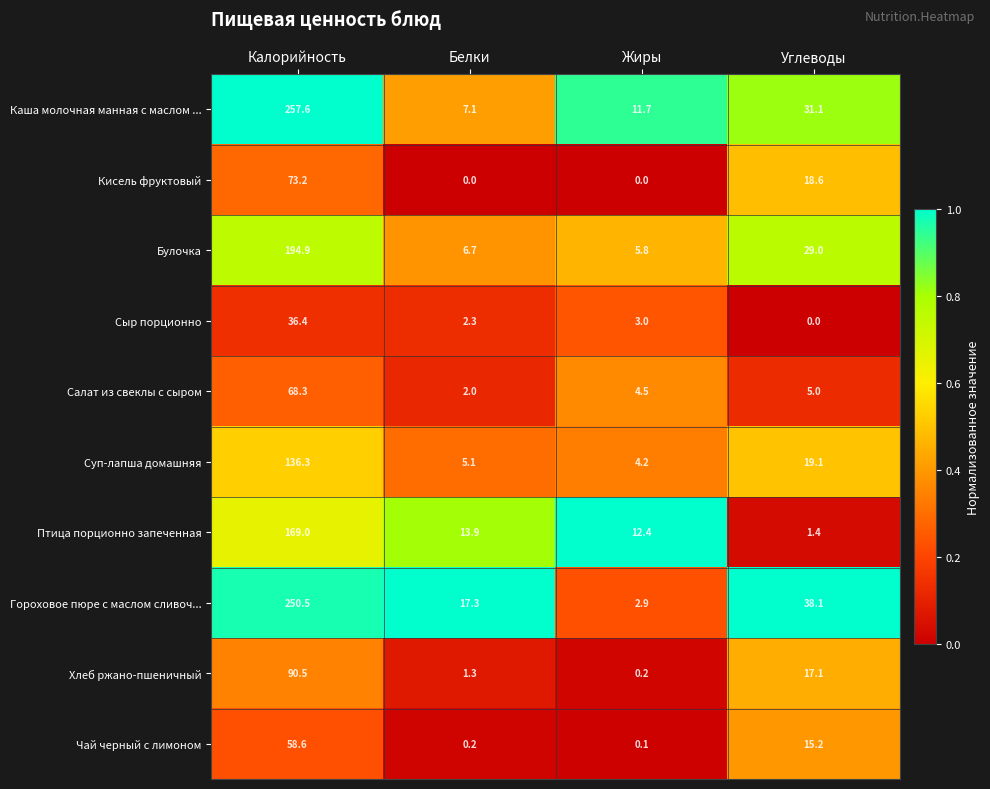

What is the spread (max minus min) of values at Белки?

17.3